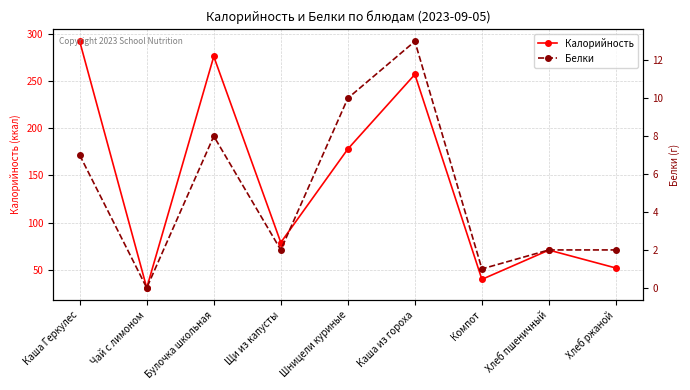

At Хлеб пшеничный, list the series in order from smallest to largest.

Белки, Калорийность